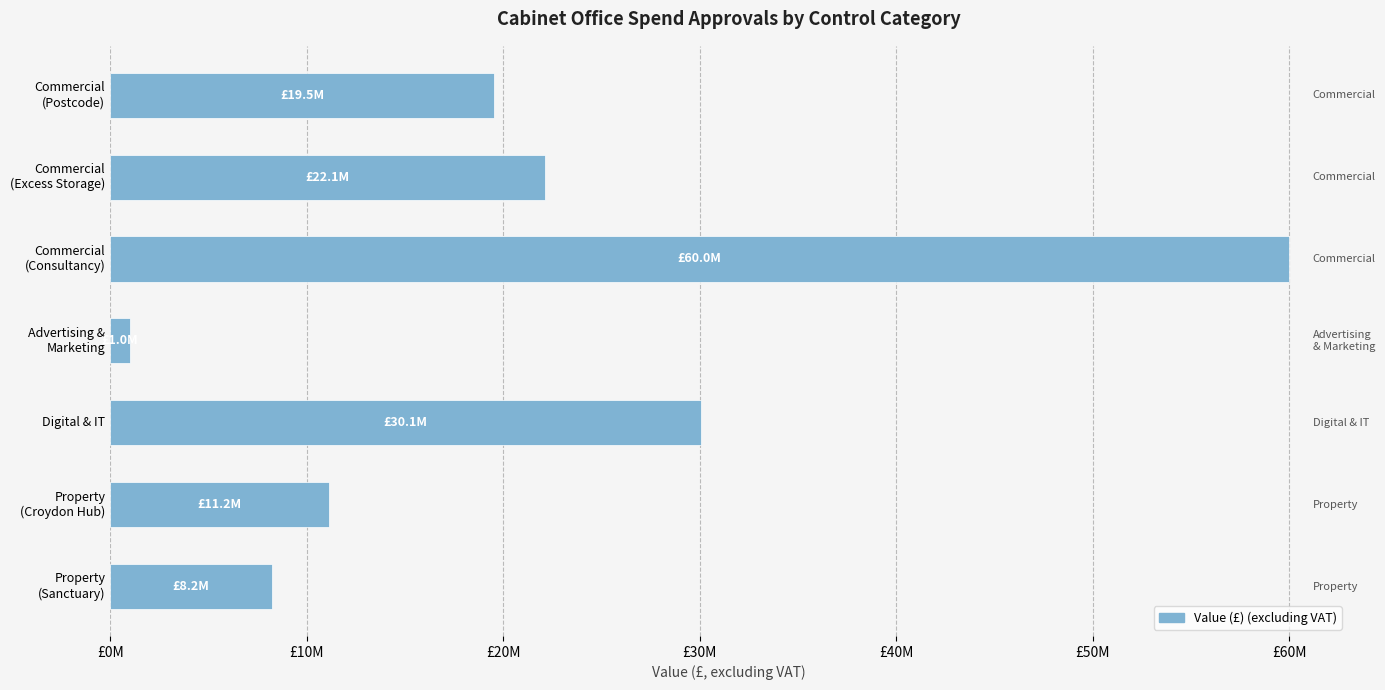

At which label is the value closest to 30500000?

Digital & IT